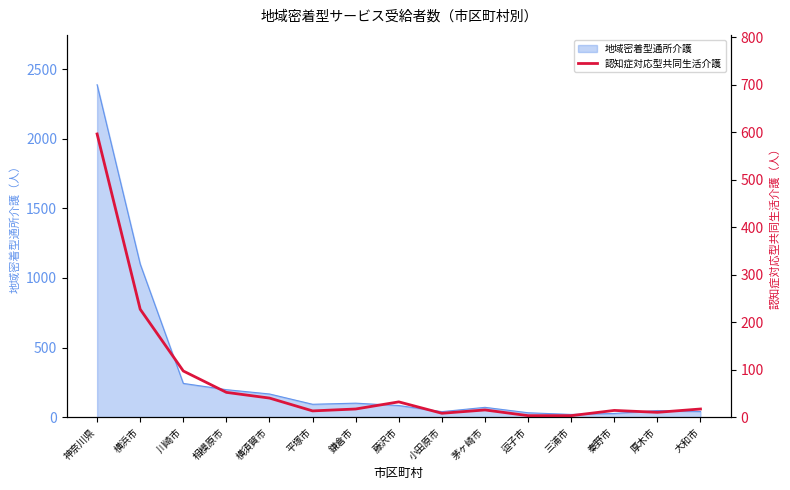

Reading left to right, extract all data points from this chart.

596	227	97	52	40	13	17	32	8	15	3	3	14	10	17